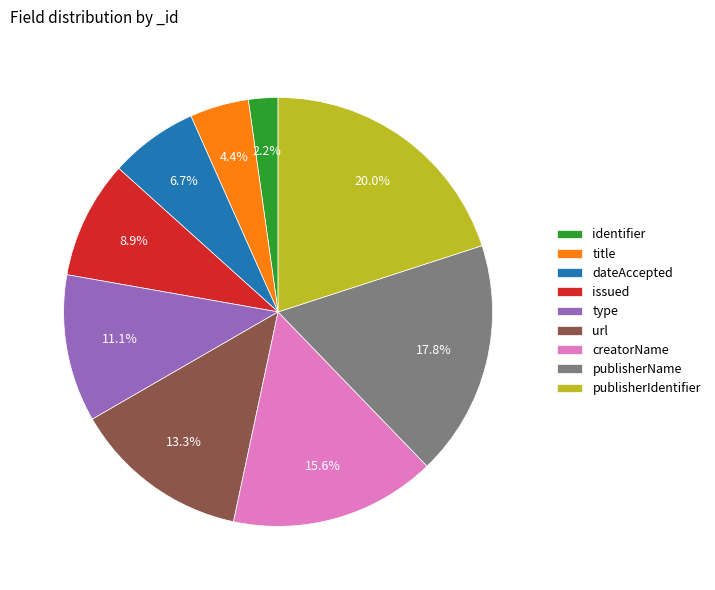

How many segments does this pie chart have?

9